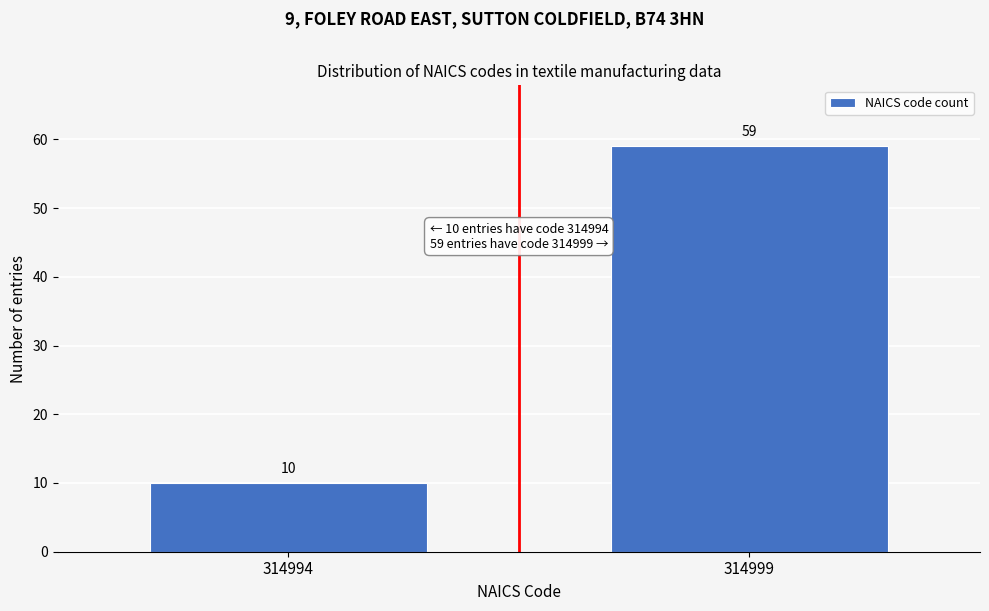

Reading left to right, what are all the values shown in this chart?

10	59